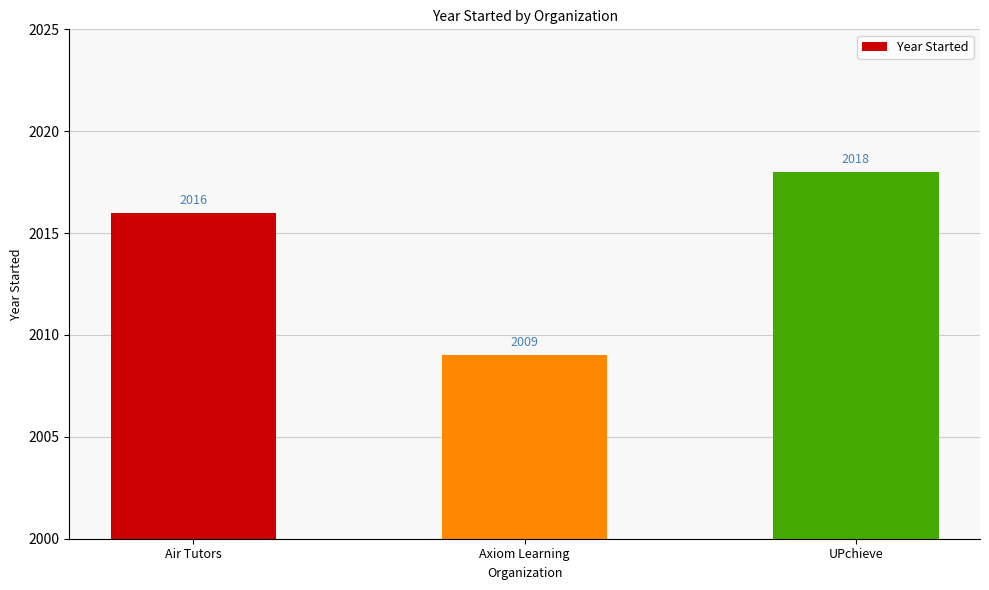

What is the maximum value shown in the chart?

2018